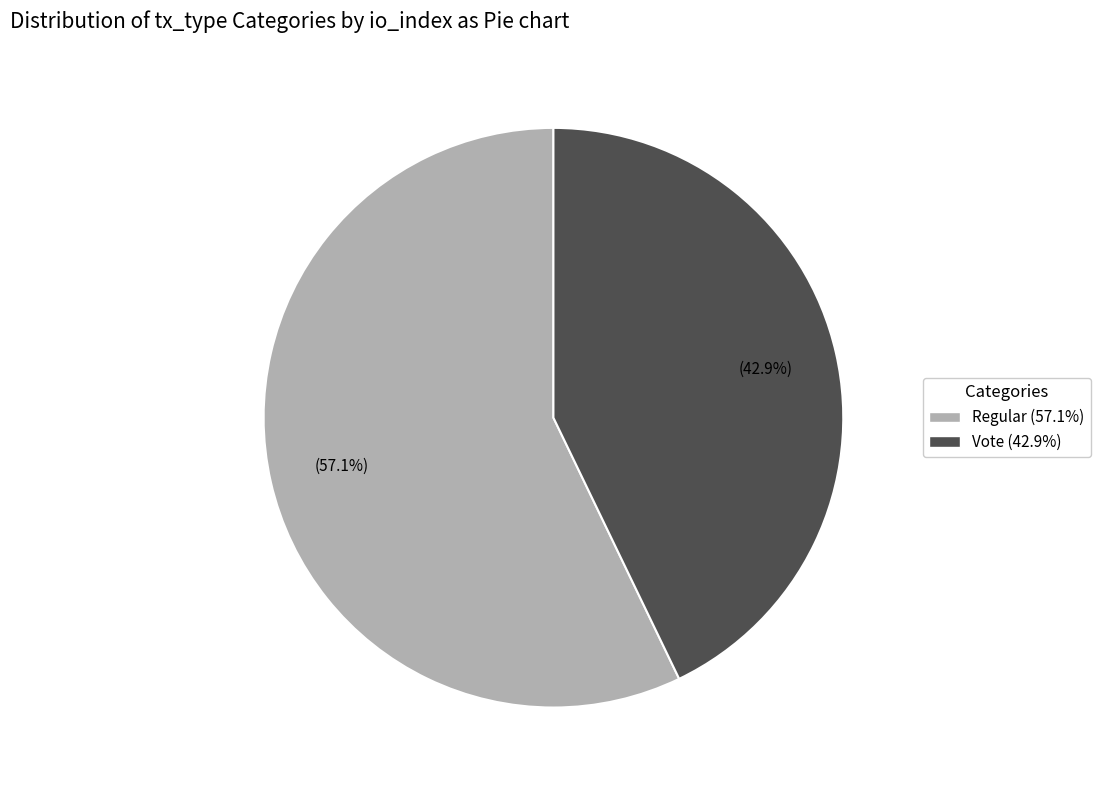

What is the ratio of the value at Regular (57.1%) to the value at Vote (42.9%)?

1.3